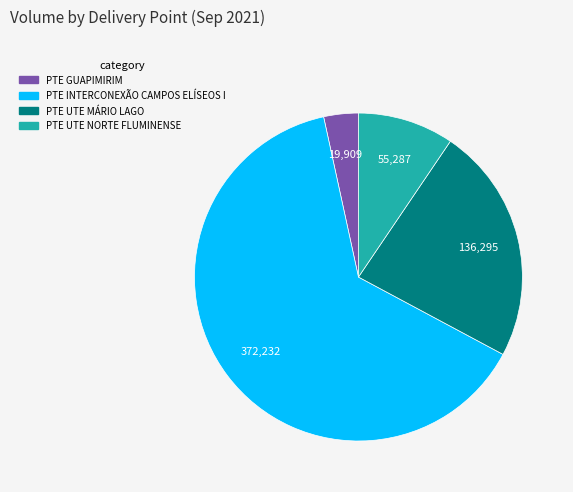

Rank the categories by value from lowest to highest.

PTE GUAPIMIRIM, PTE UTE NORTE FLUMINENSE, PTE UTE MÁRIO LAGO, PTE INTERCONEXÃO CAMPOS ELÍSEOS I